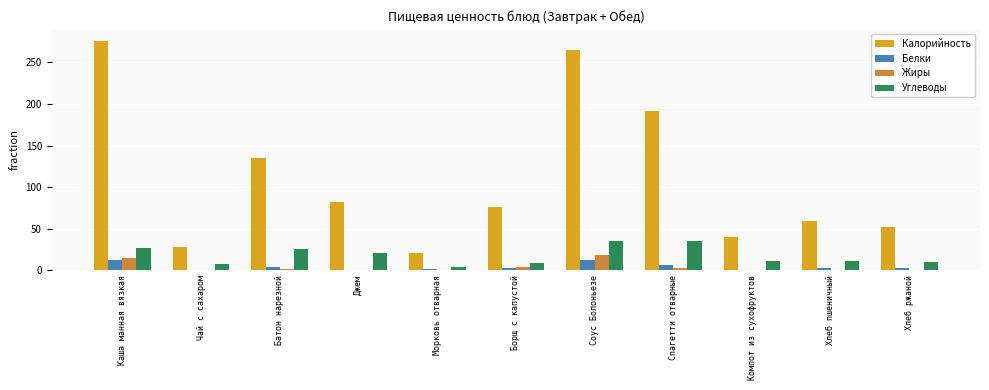

The value of Калорийность at Спагетти отварные is 264.5. True or false?

False